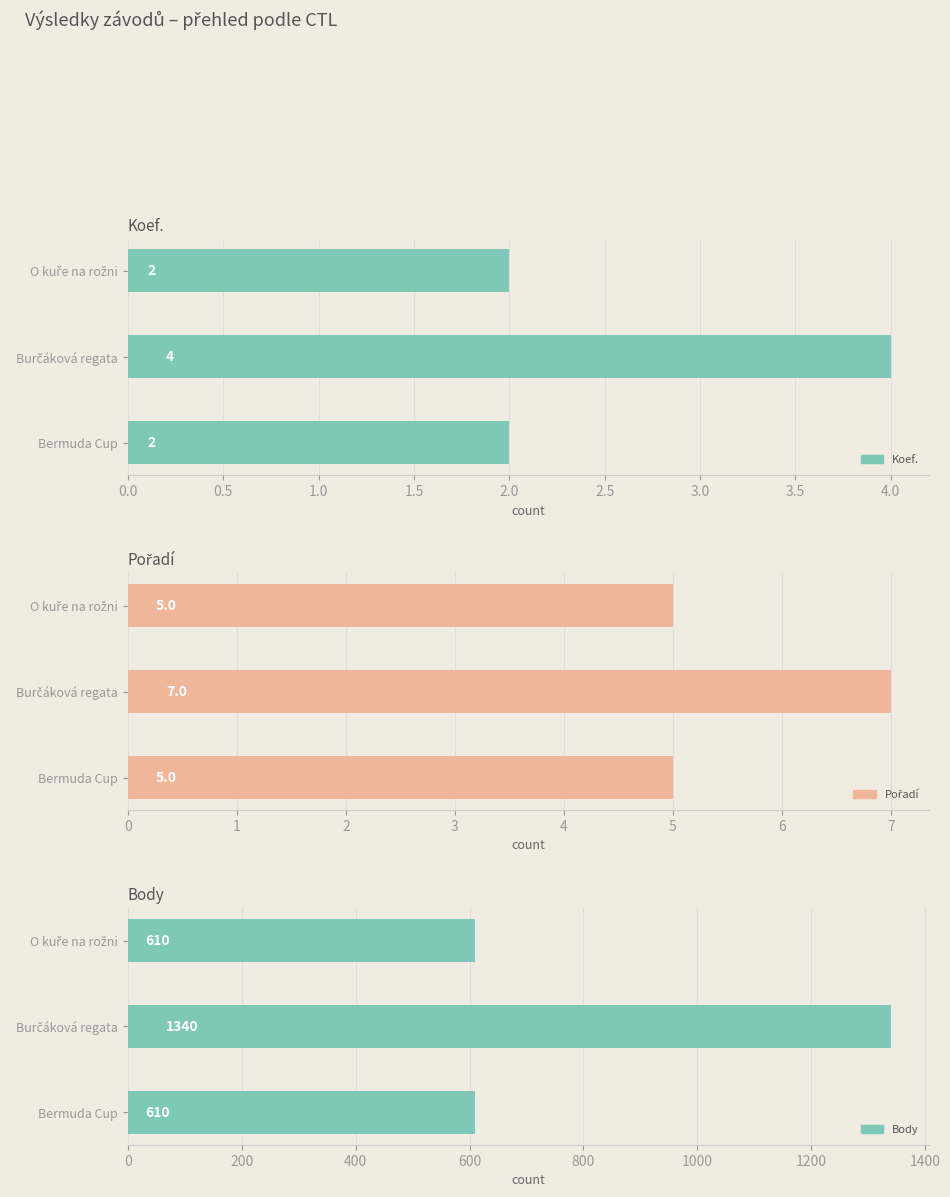

How many groups of bars are there?

3